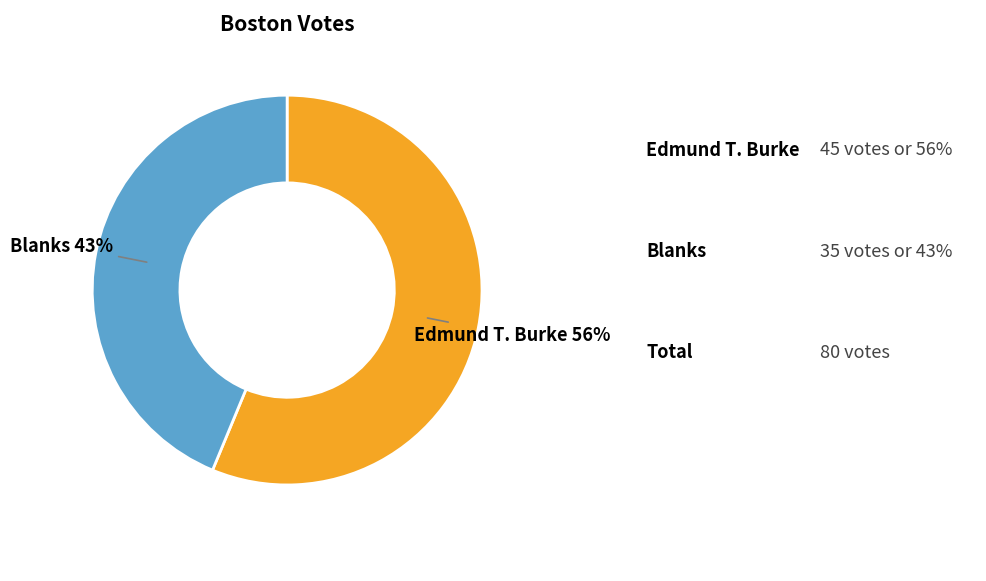

Rank the categories by value from lowest to highest.

Blanks, Edmund T. Burke